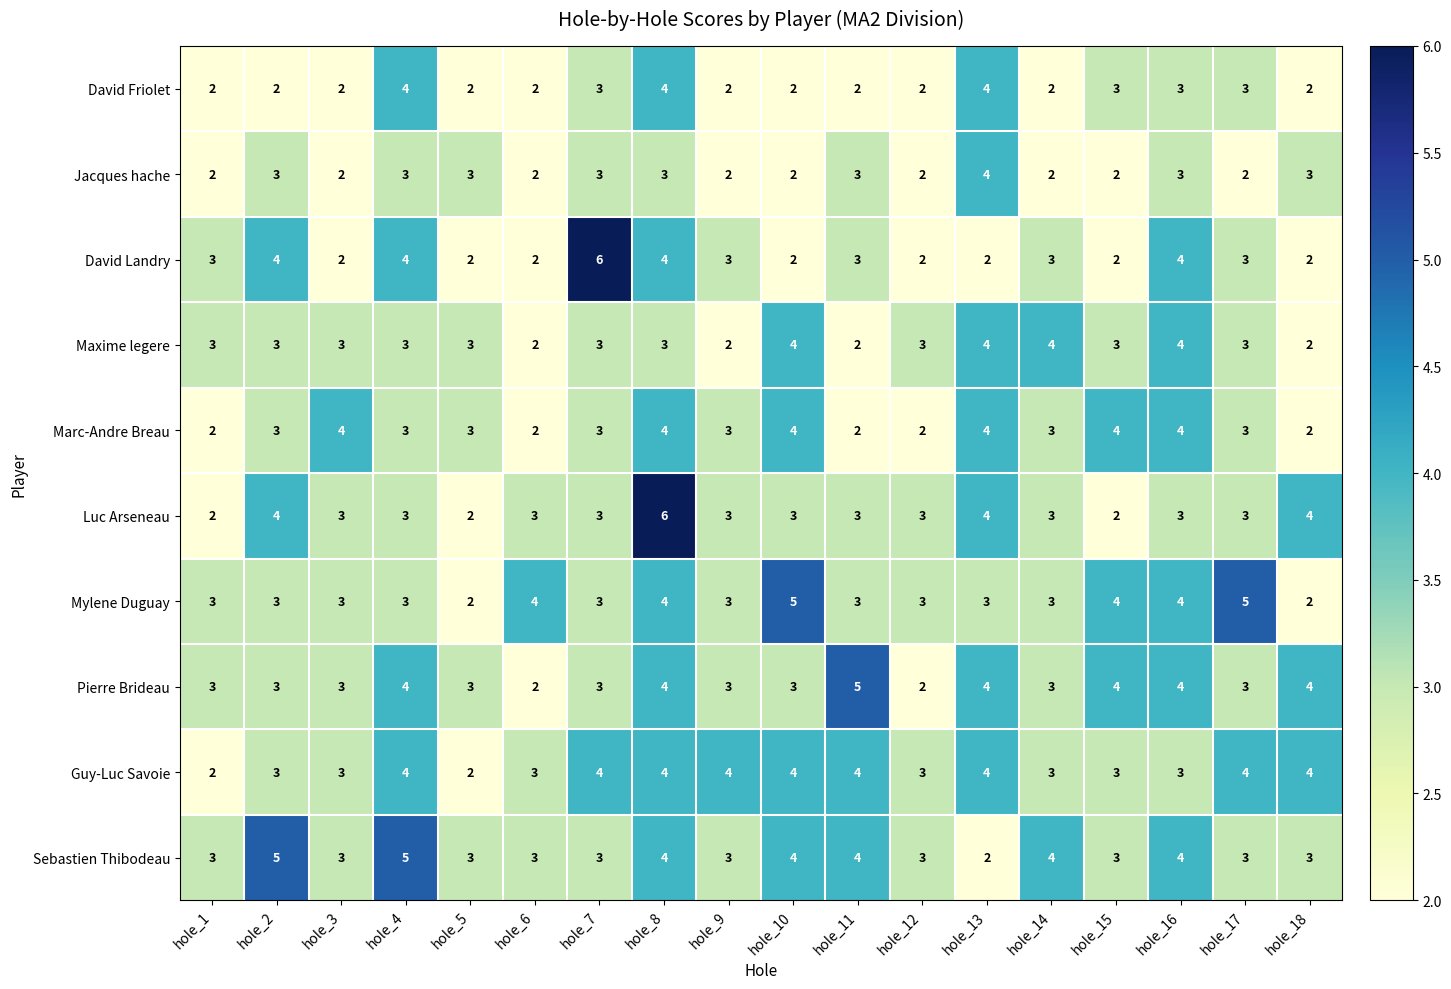

Read the Marc-Andre Breau value at hole_15.

4